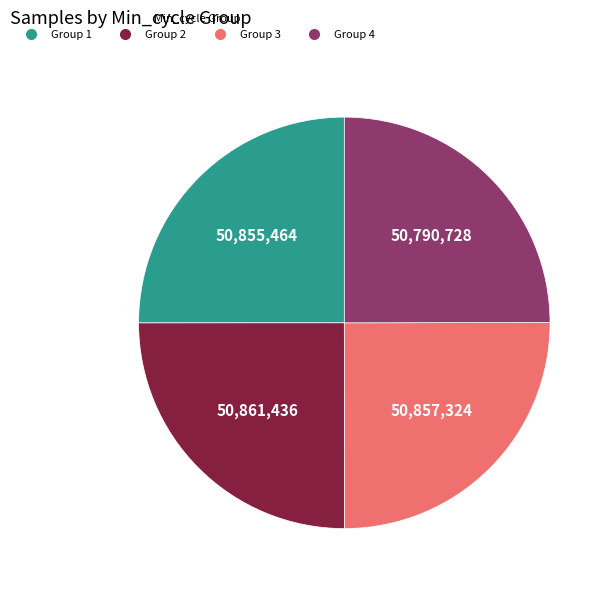

Count the number of slices in the pie.

4